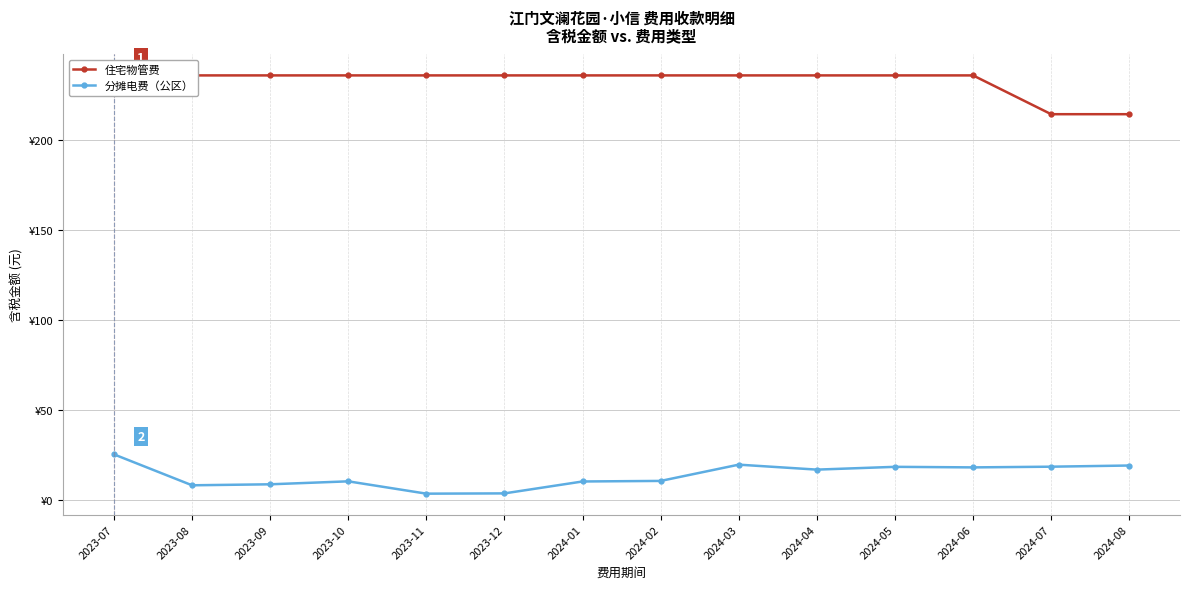

List the series in order of their peak value, highest first.

住宅物管费, 分摊电费（公区）